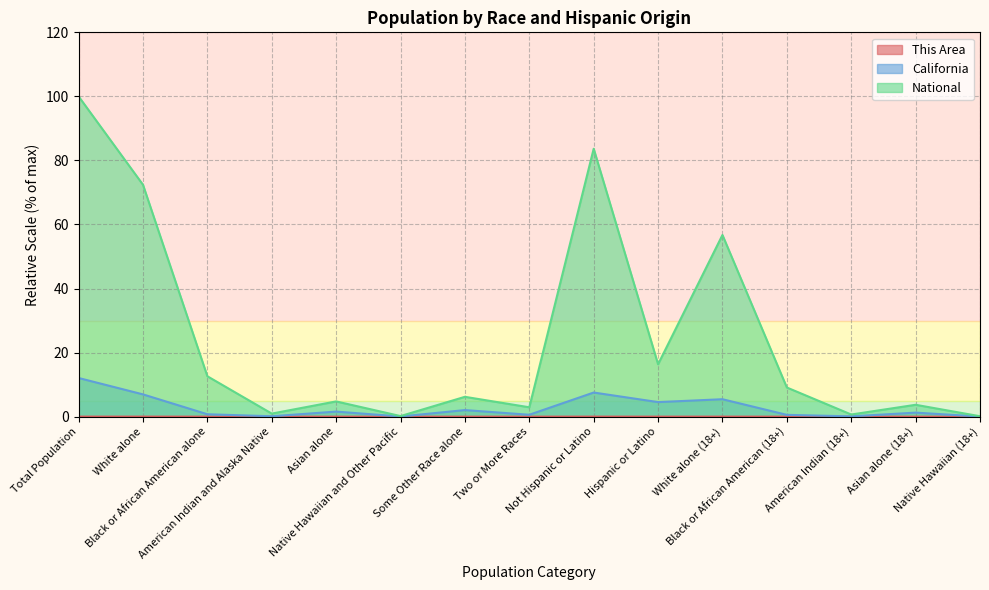

How many data points does each series have?

15